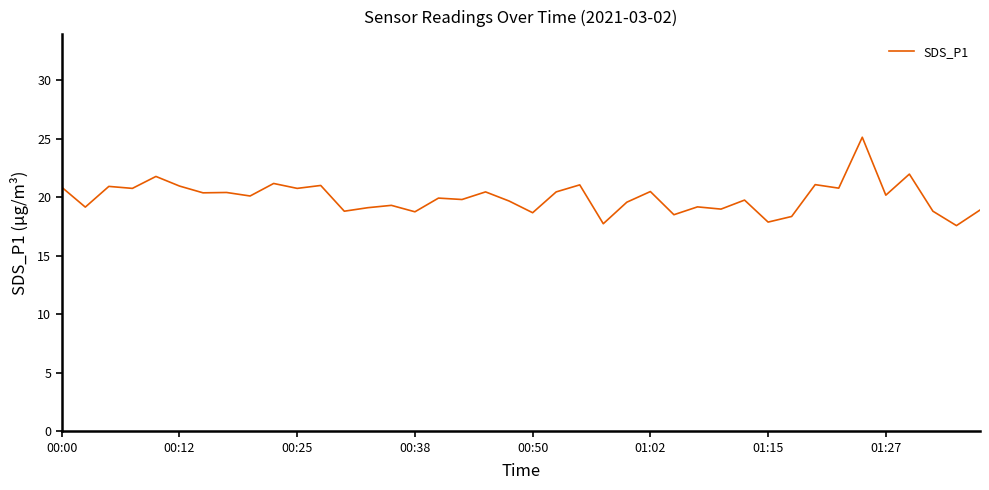

Does the chart display data point markers on the line(s)?

No